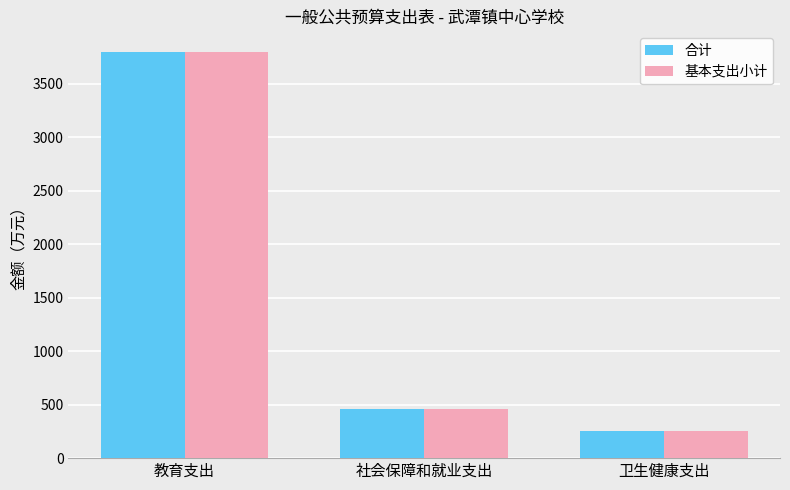

What is the difference between the maximum and minimum values in the 合计 series?

3549.7